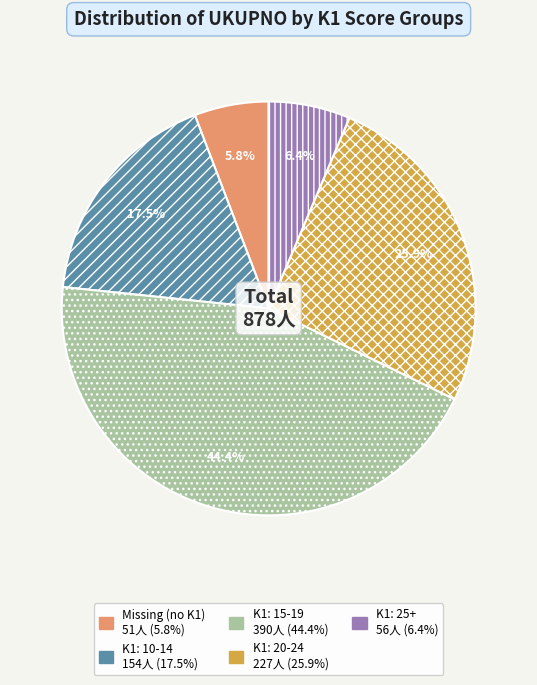

Count the number of slices in the pie.

5